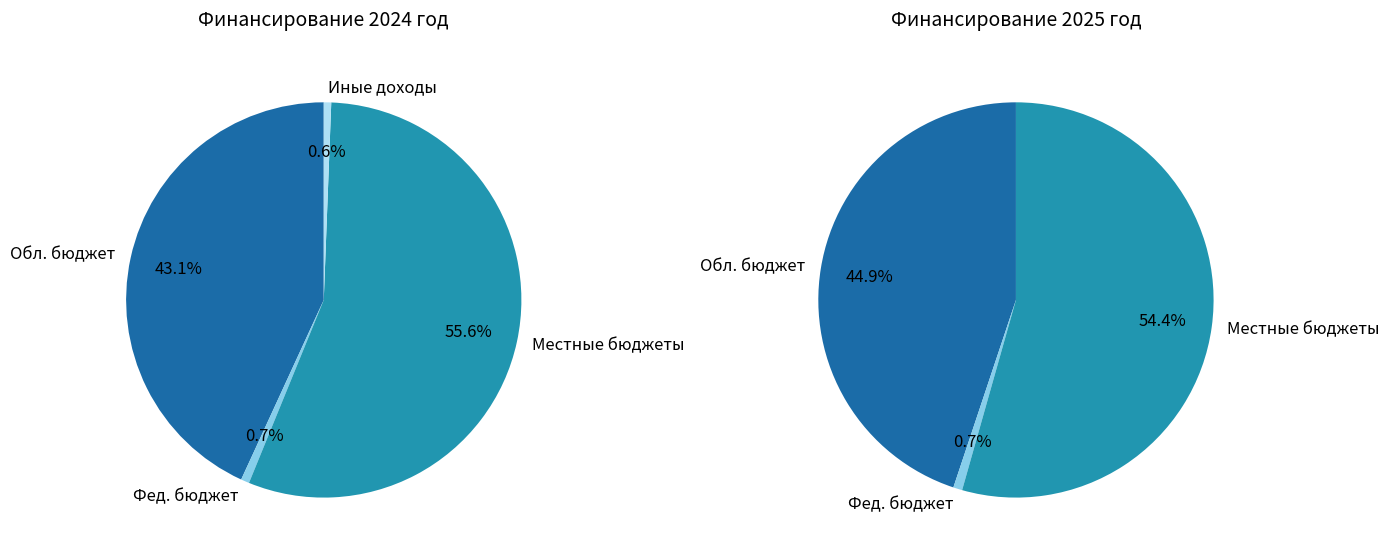

Count the number of slices in the pie.

4